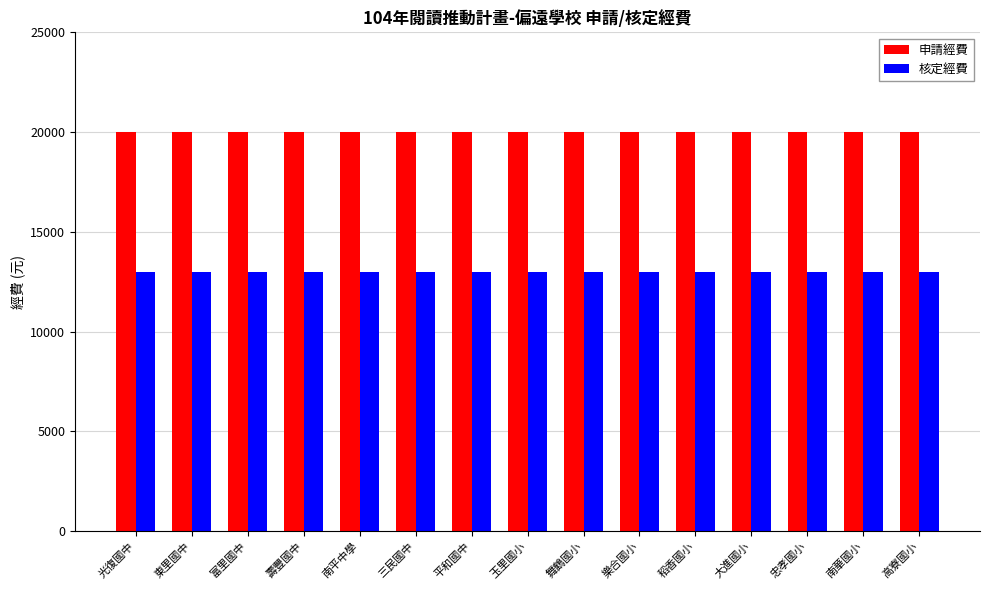

At 樂合國小, list the series in order from smallest to largest.

核定經費, 申請經費